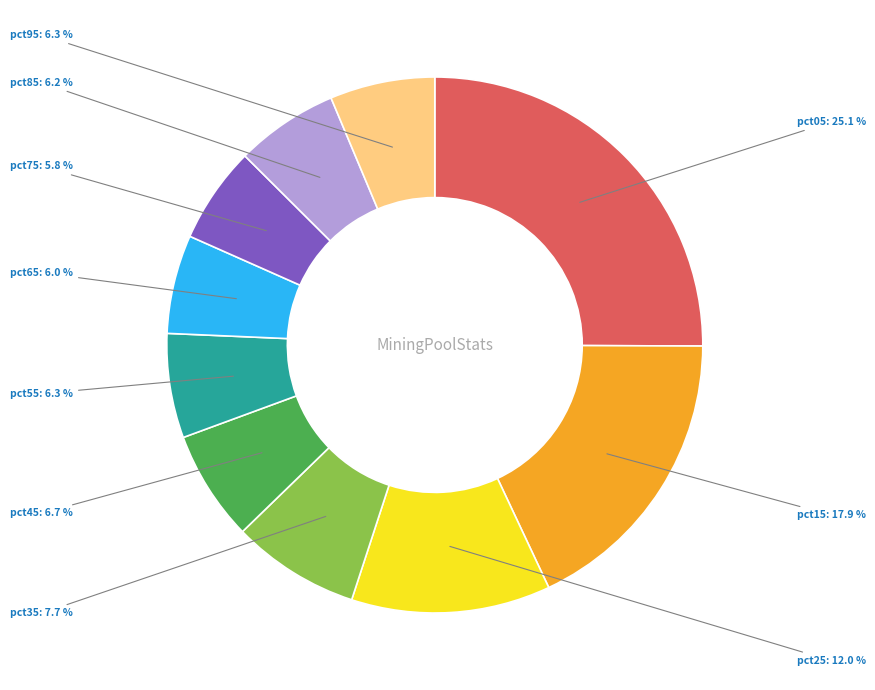

Is there a majority slice in this chart?

No